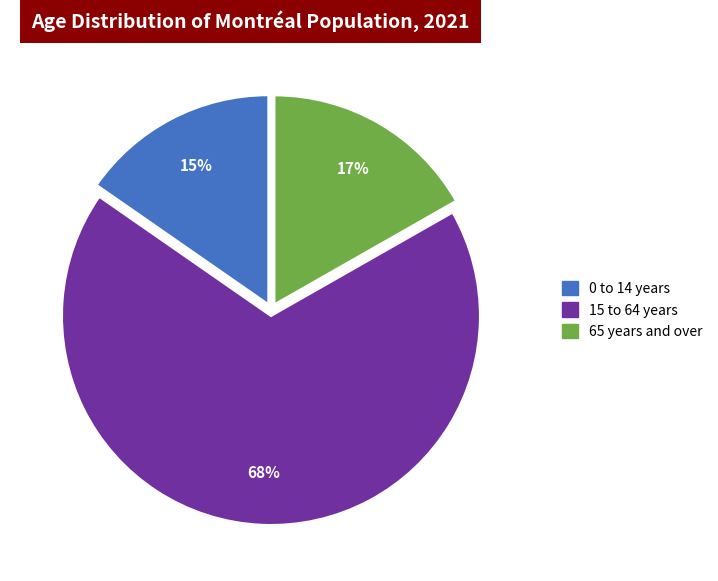

To the nearest percent, what portion does 15 to 64 years represent?

68%